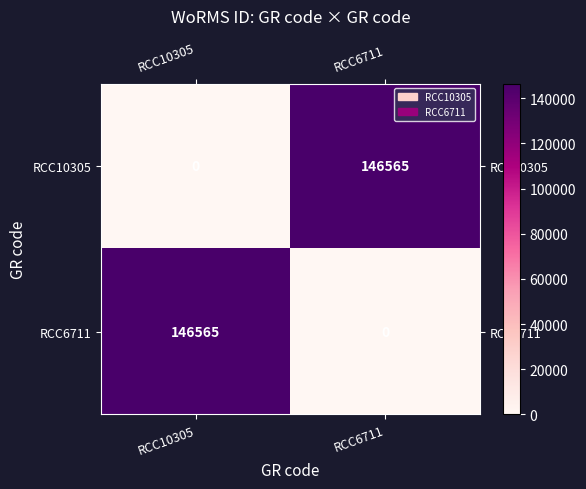

The value of RCC6711 at RCC6711 is 0. True or false?

True